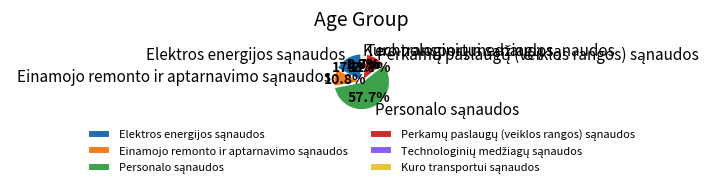

Is there a majority slice in this chart?

Yes